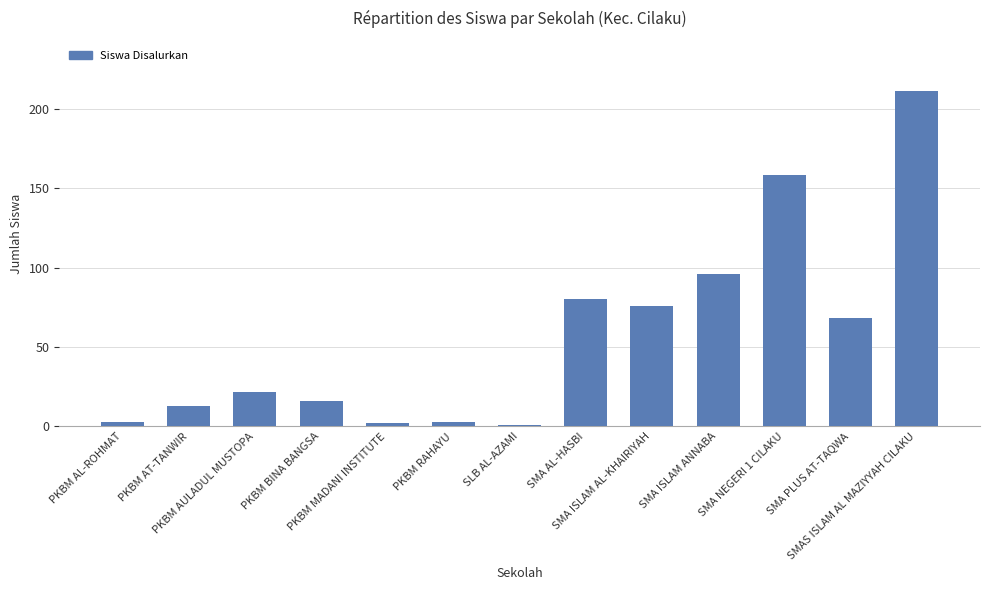

Reading left to right, list all the values displayed in this chart.

PKBM AL-ROHMAT=3	PKBM AT-TANWIR=13	PKBM AULADUL MUSTOPA=22	PKBM BINA BANGSA=16	PKBM MADANI INSTITUTE=2	PKBM RAHAYU=3	SLB AL-AZAMI=1	SMA AL-HASBI=80	SMA ISLAM AL-KHAIRIYAH=76	SMA ISLAM ANNABA=96	SMA NEGERI 1 CILAKU=158	SMA PLUS AT-TAQWA=68	SMAS ISLAM AL MAZIYYAH CILAKU=211